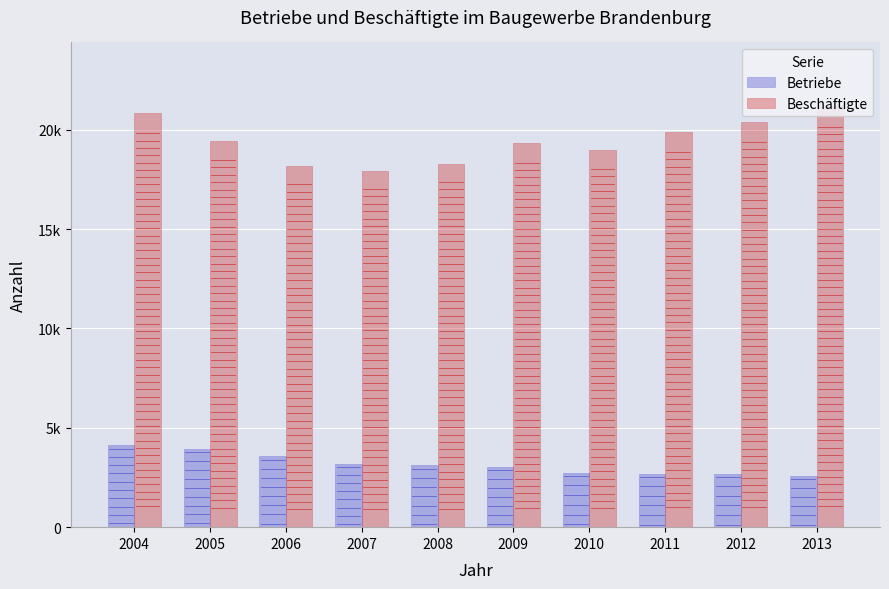

At how many categories does at least one series exceed 19564?

4